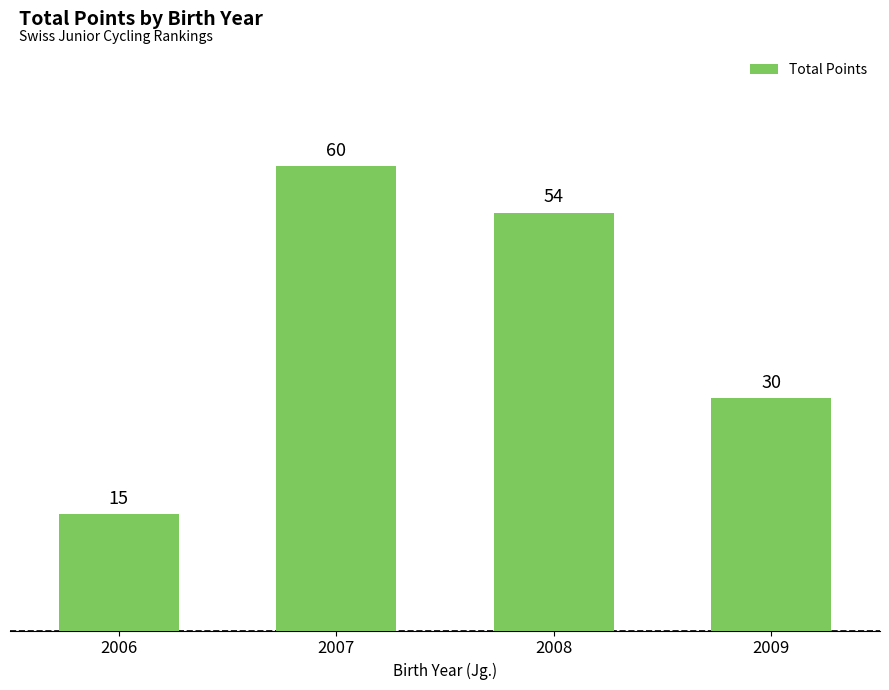

At which category does the chart reach its peak across all series?

2007